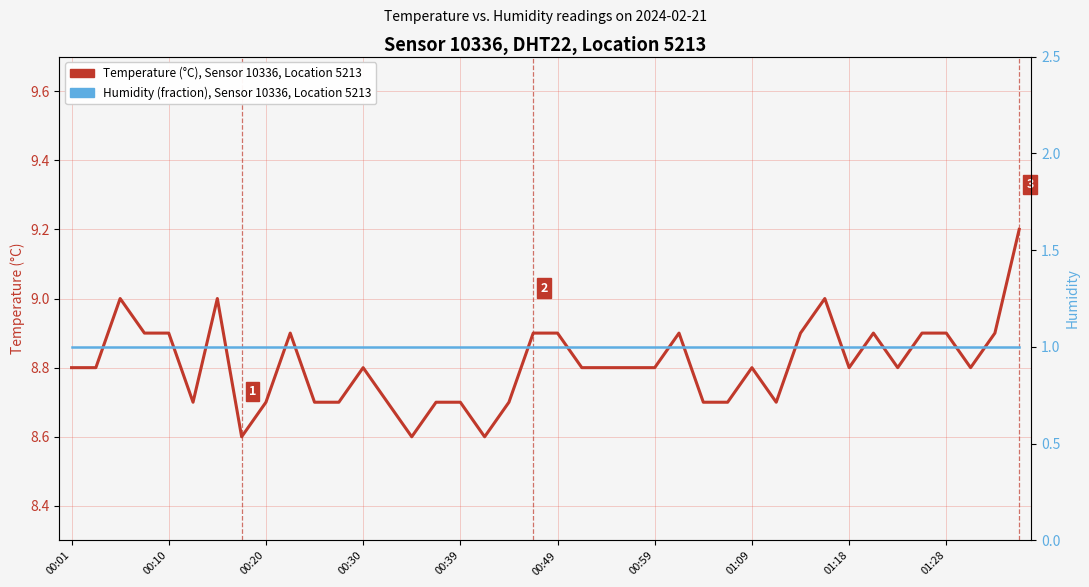

Rank the series by their average value, from lowest to highest.

Humidity (fraction), Temperature (°C), Sensor 10336, Location 5213